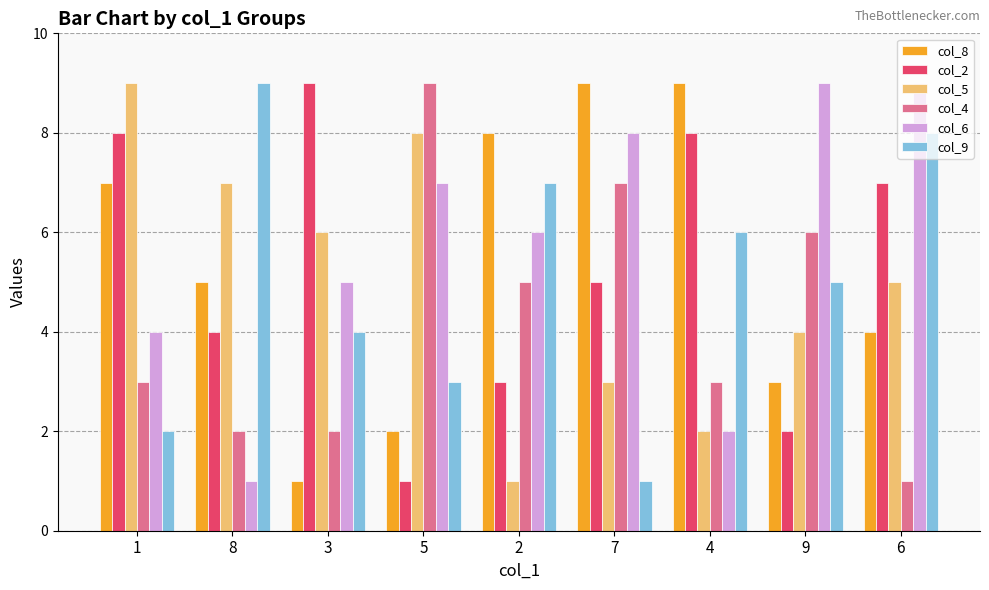

Rank the series at 2 from highest to lowest value.

col_8, col_9, col_6, col_4, col_2, col_5